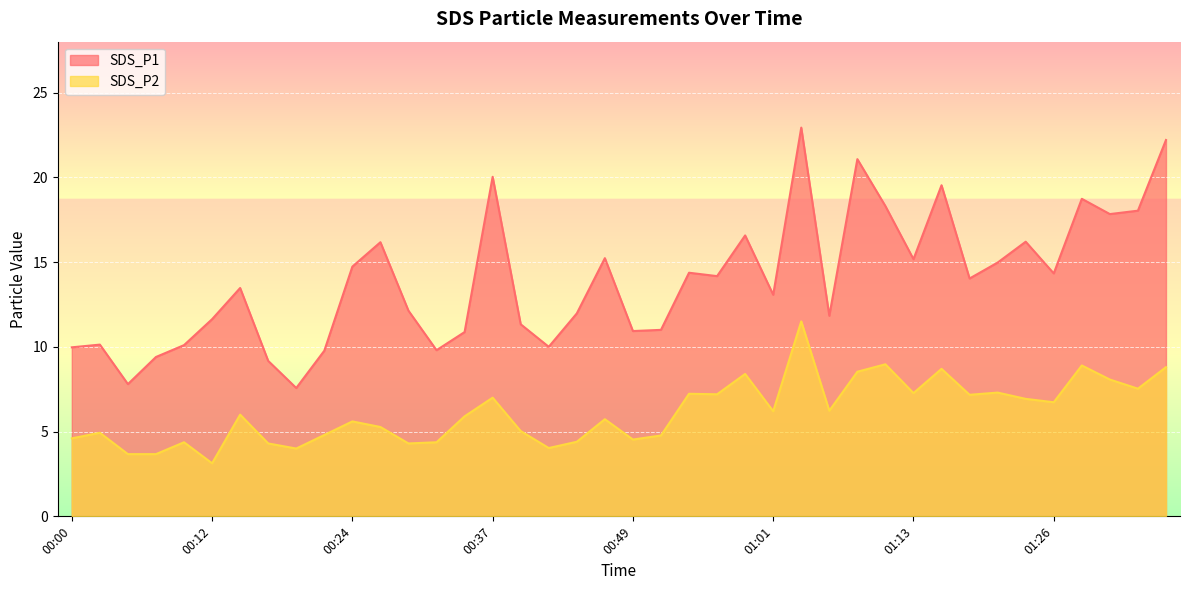

What is the sum of all SDS_P2 values?

246.1